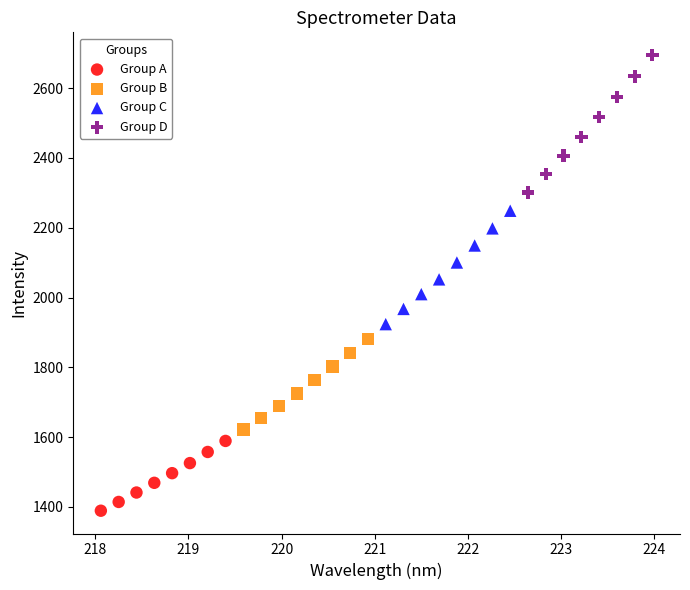

Which series contains the highest Y value?

Group D